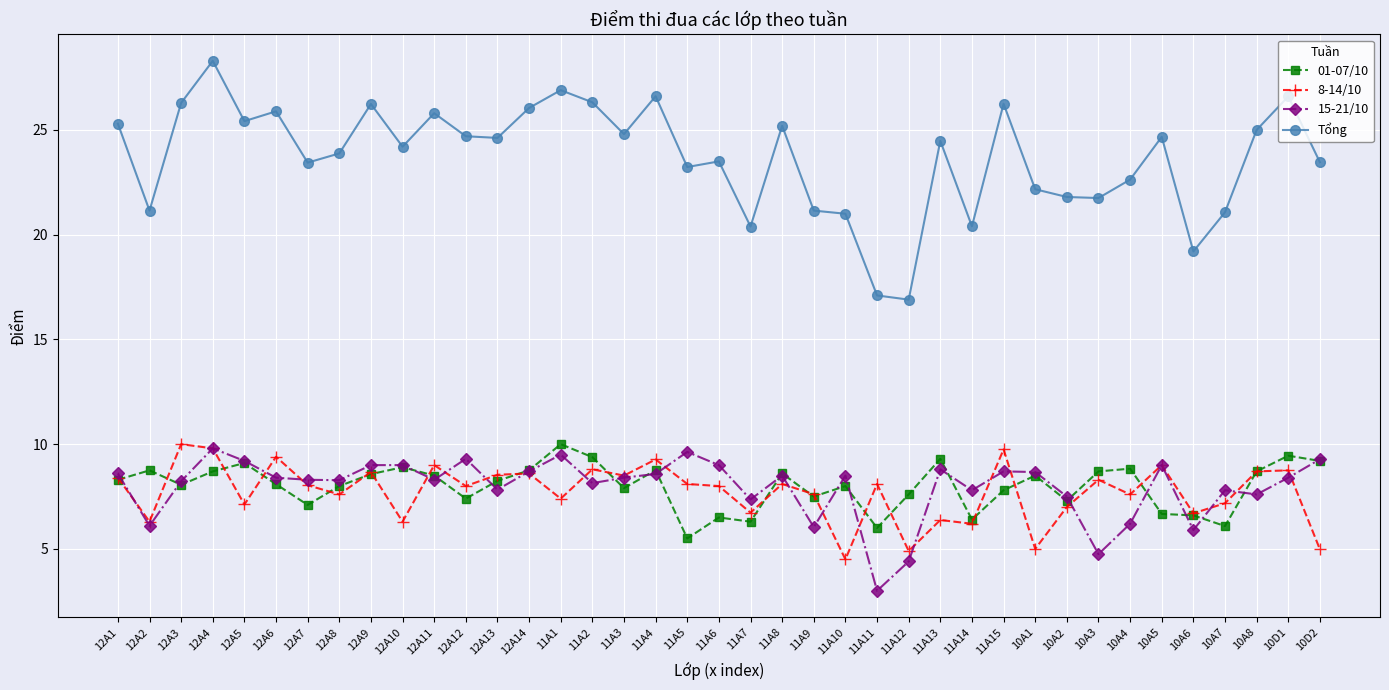

What is the spread (max minus min) of values at 10A7?

15.0